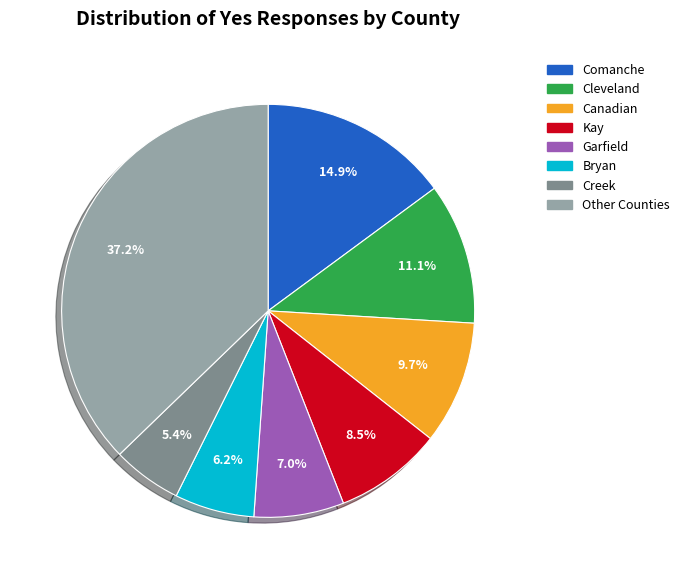

To the nearest percent, what is the difference between the largest and smallest slice percentages?

32%